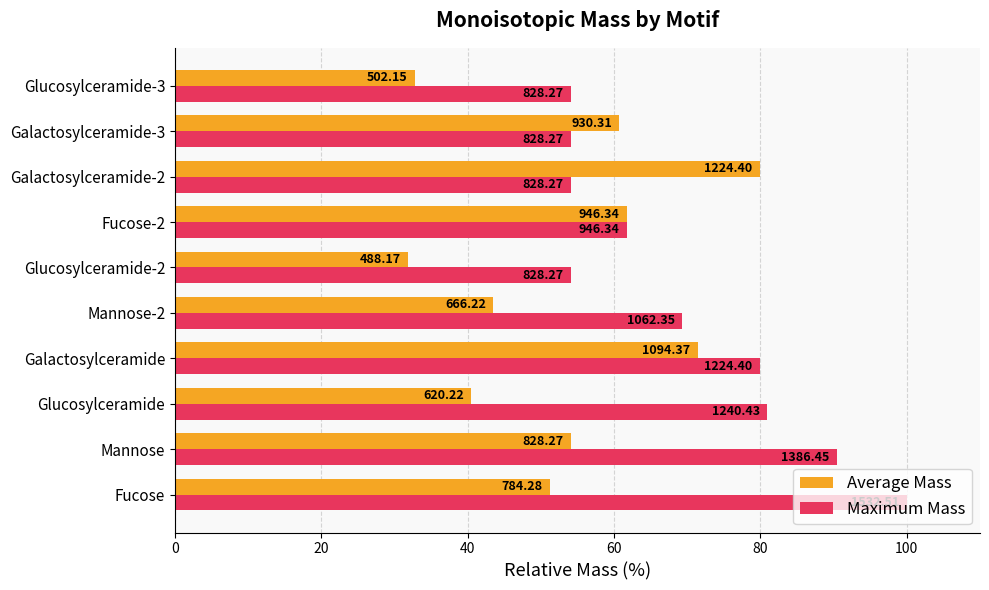

What are all the series names shown in the legend?

Average Mass, Maximum Mass